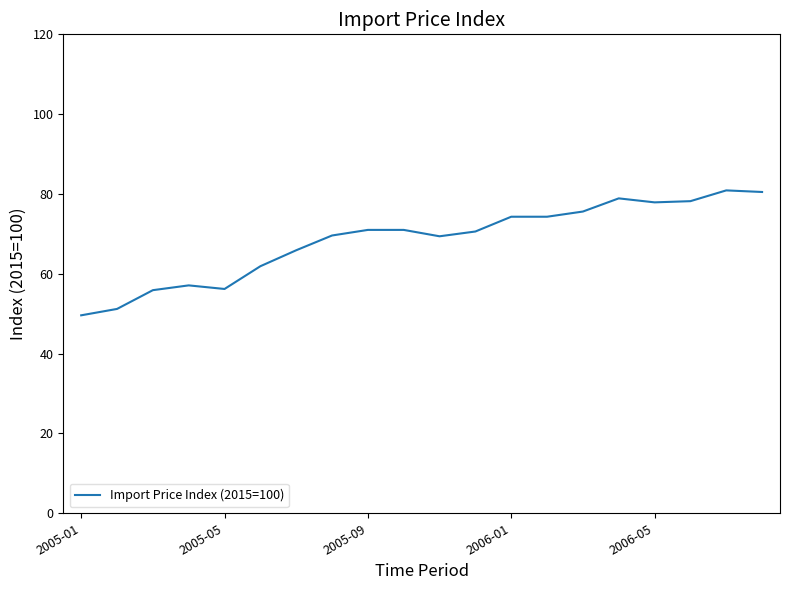

What is the difference between the maximum and minimum values?

31.3